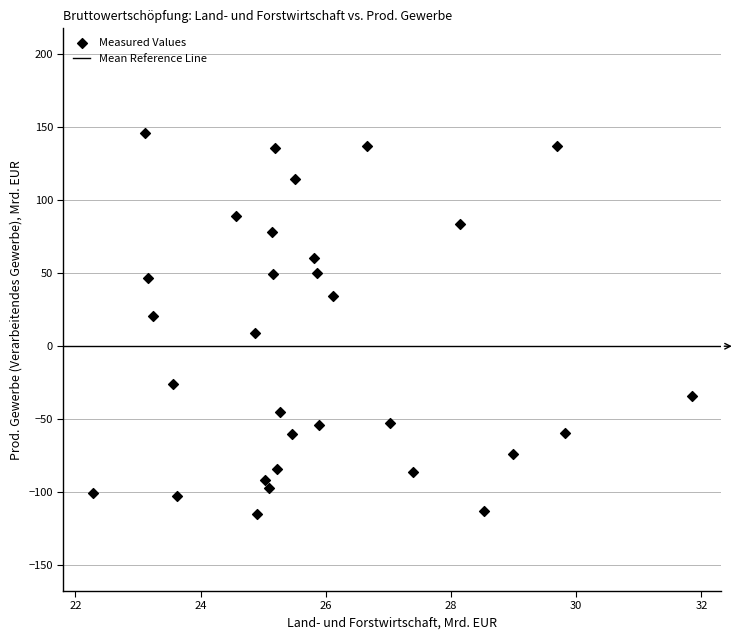

What is the range of Y values (max minus min)?

260.5